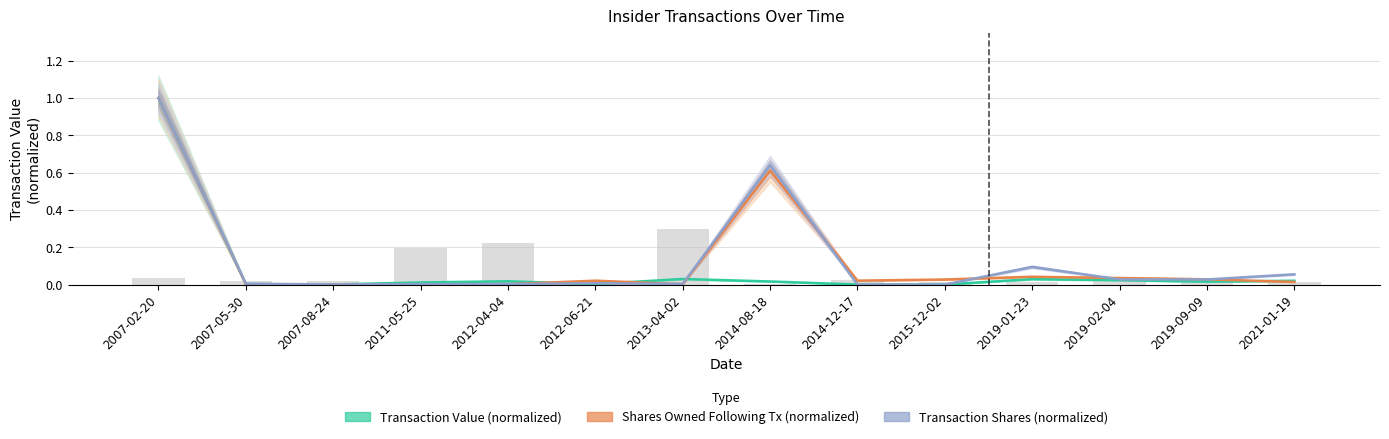

At which label does Shares Owned Following Tx (normalized) reach its peak?

2007-02-20